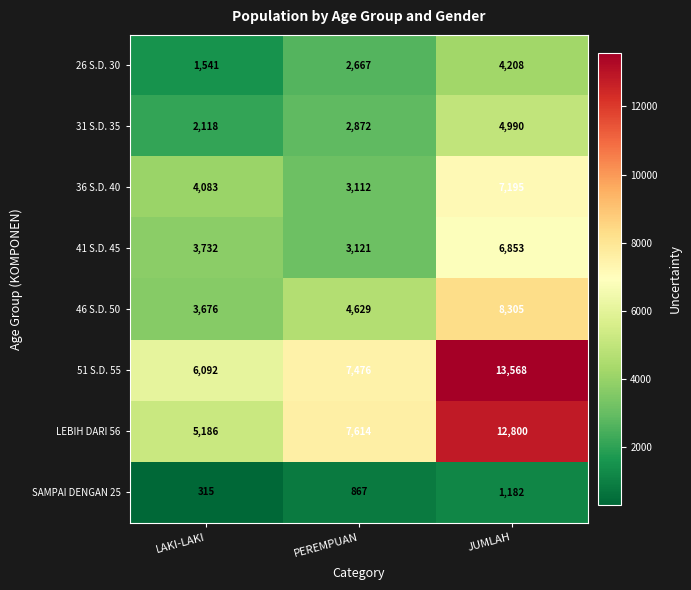

Rank the series by their maximum value, from highest to lowest.

51 S.D. 55, LEBIH DARI 56, 46 S.D. 50, 36 S.D. 40, 41 S.D. 45, 31 S.D. 35, 26 S.D. 30, SAMPAI DENGAN 25